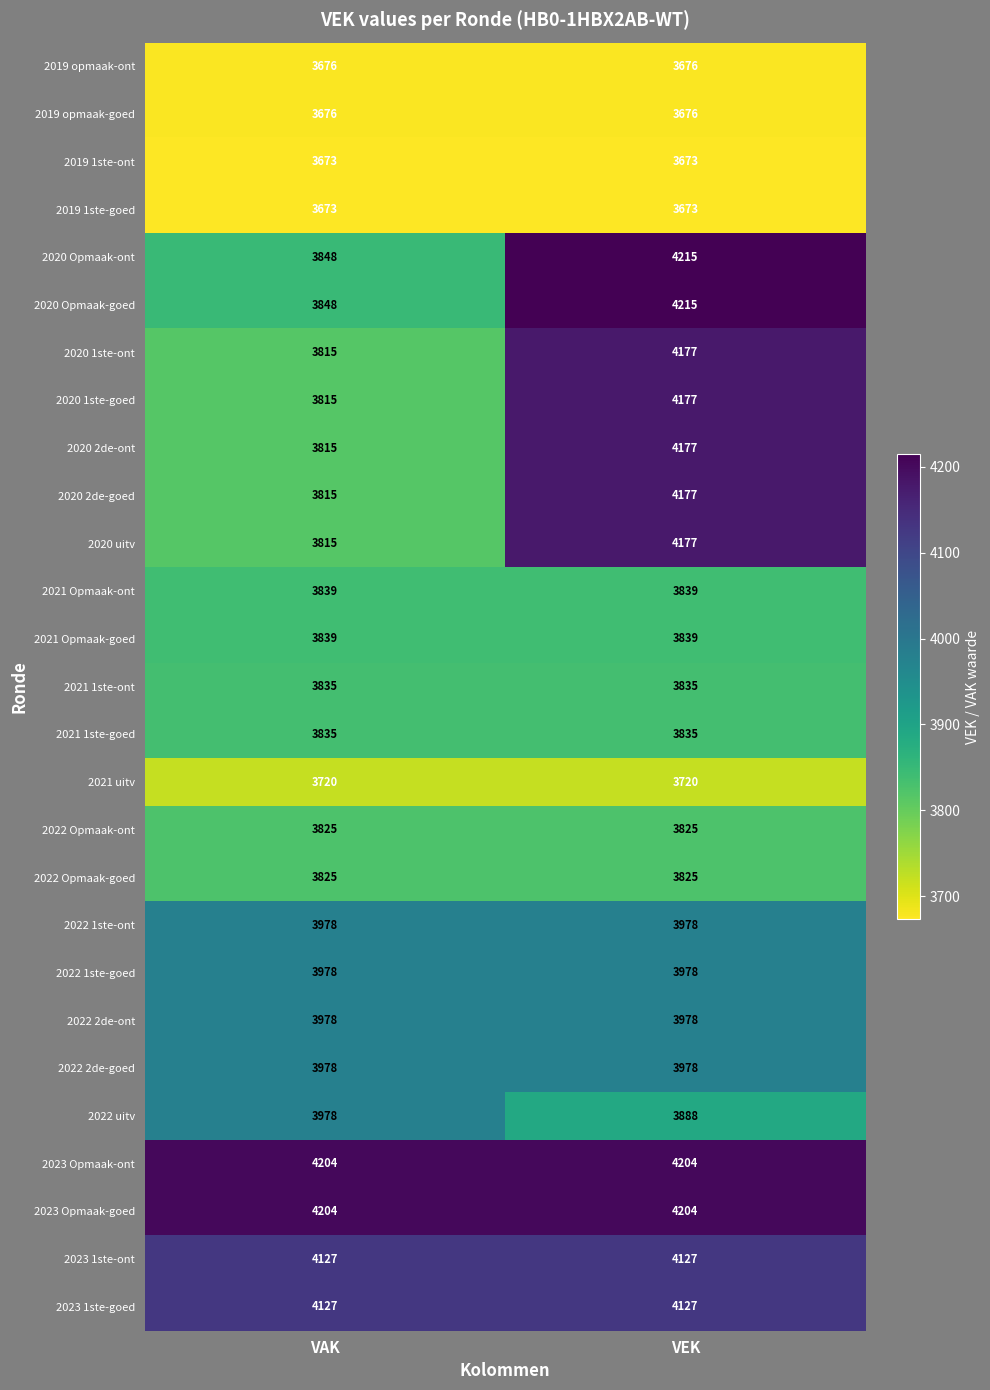

What is the average value of the 2022 uitv series?

3933